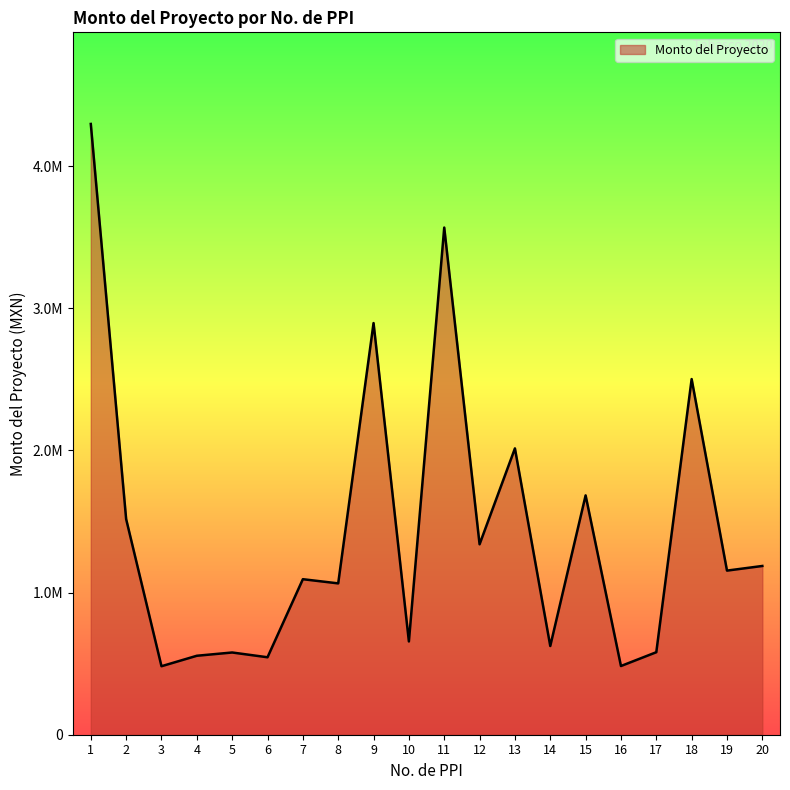

What is the average value?

1441489